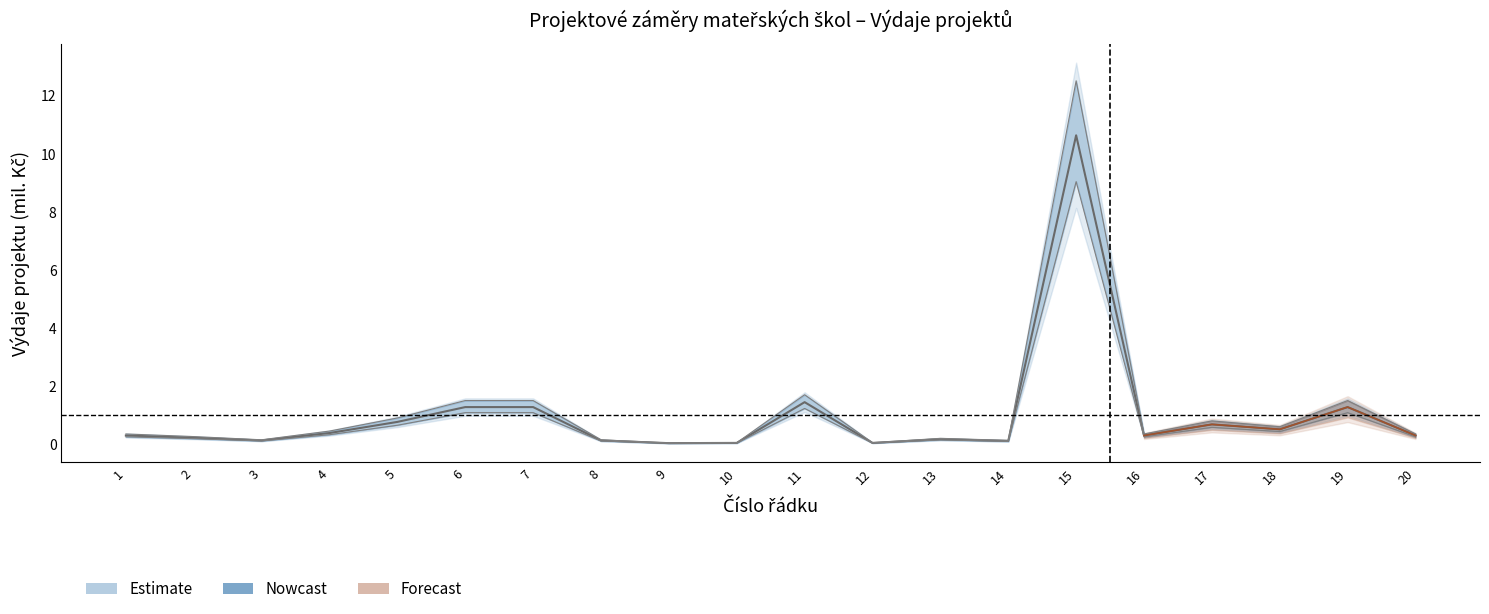

At how many categories does at least one series exceed 6?

1